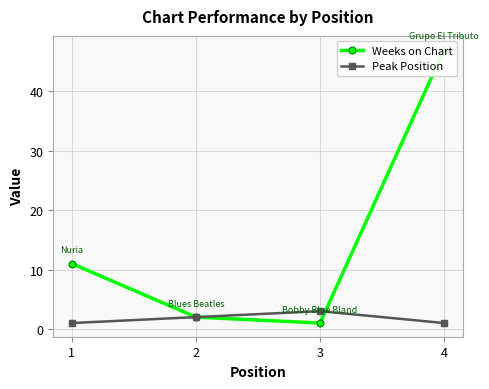

In Weeks on Chart, how many points are lower than both neighbors (excluding endpoints)?

1